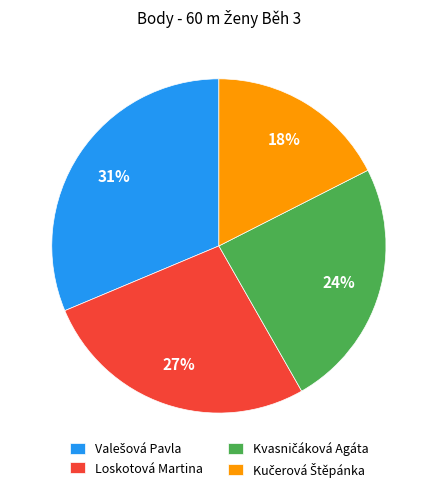

Is it true that Loskotová Martina is 27% of the pie?

True